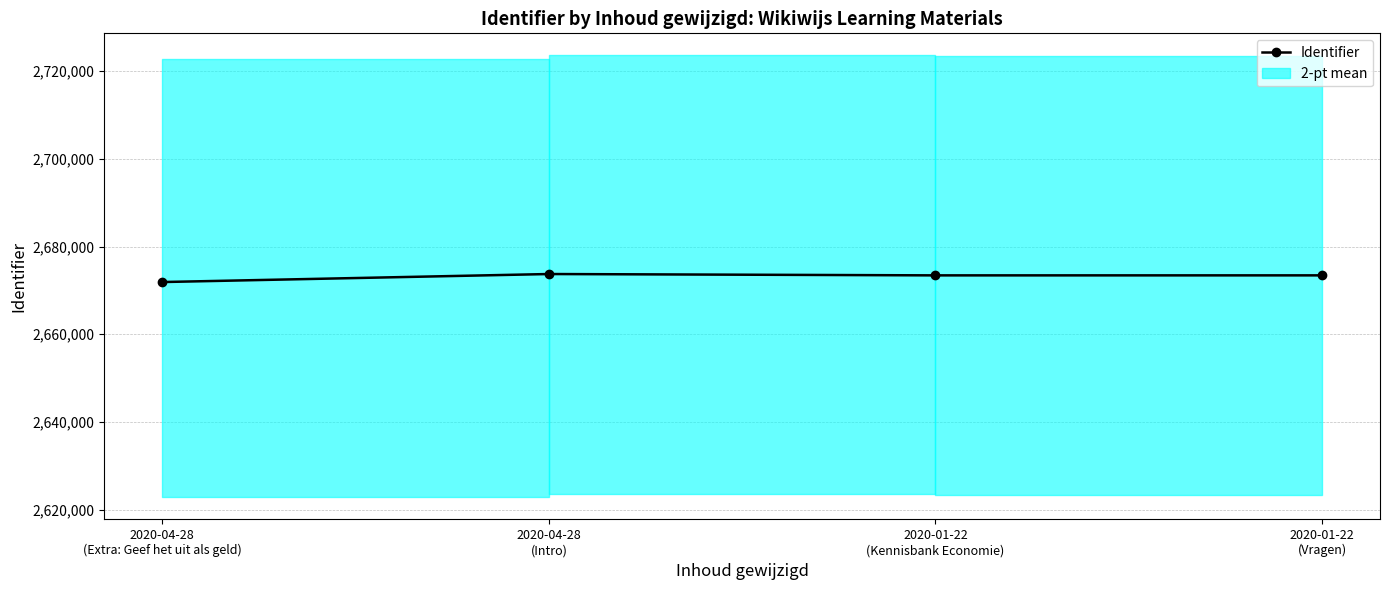

What is the change in value from 2020-04-28
(Extra: Geef het uit als geld) to 2020-04-28
(Intro)?

+1829